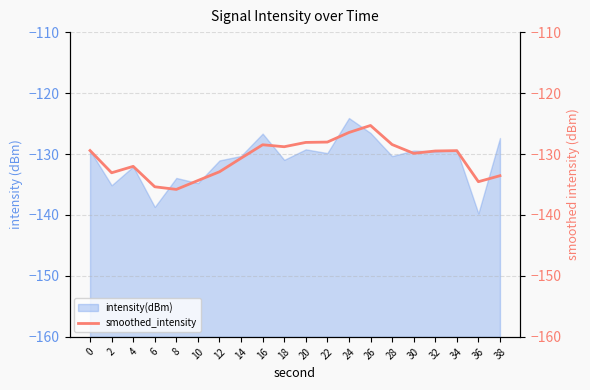

How many lines are shown in the chart?

1